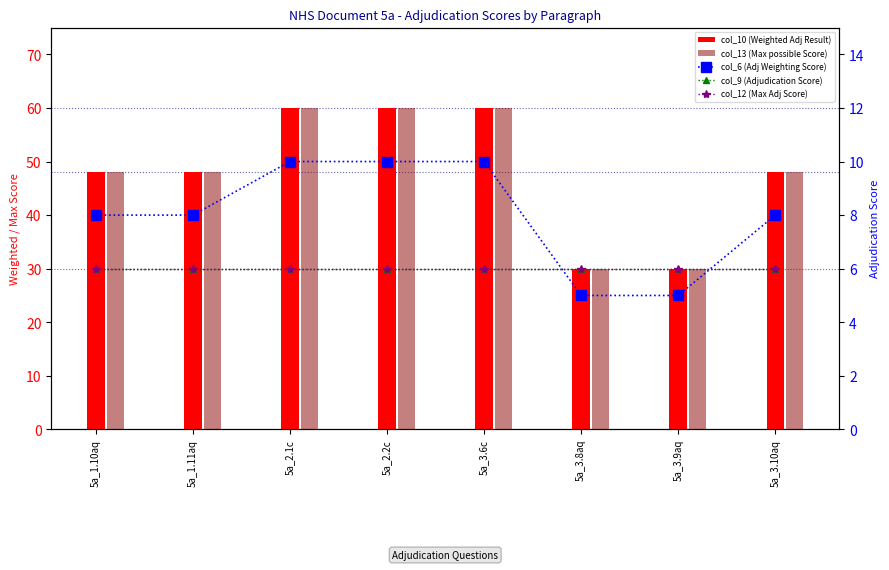

What is the label of the 8th bar from the right?

5a_1.10aq